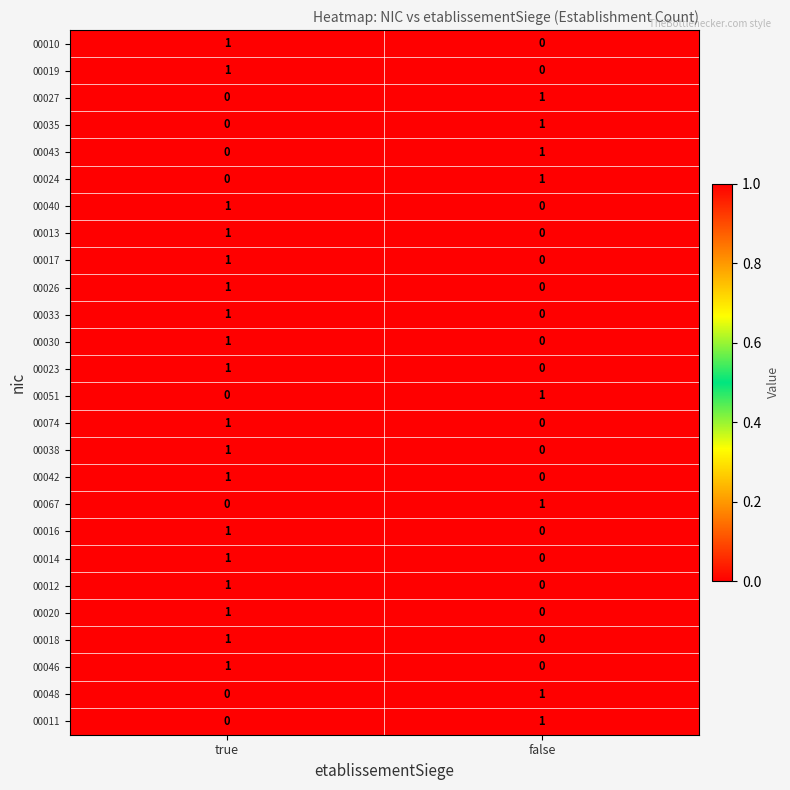

At how many categories does at least one series exceed 0?

2